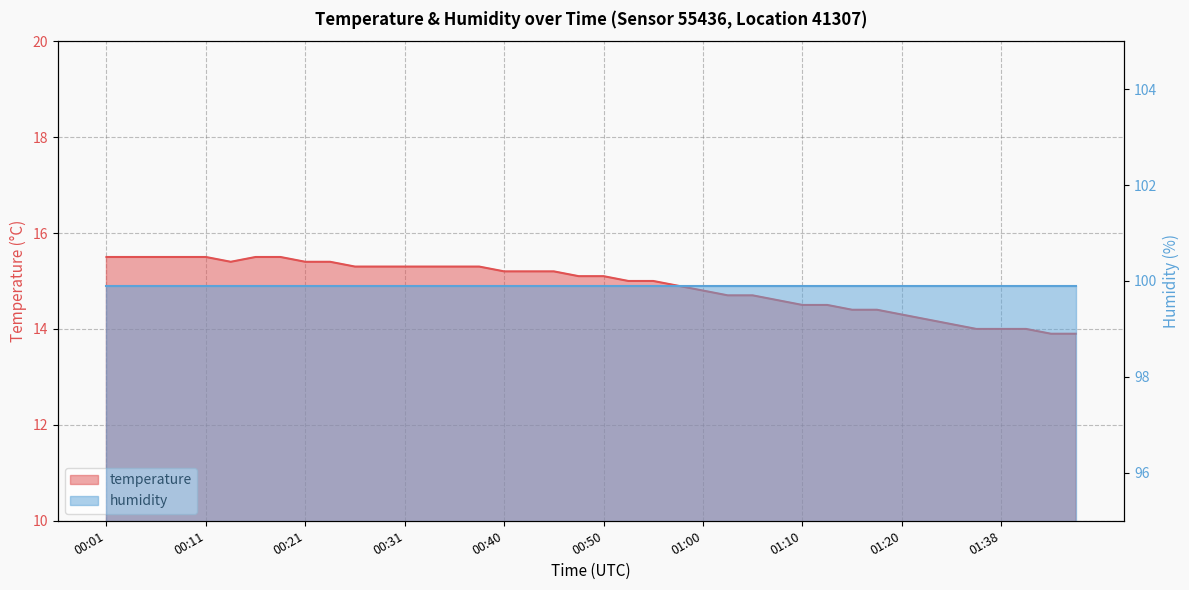

The value at 00:55 is 26.3. True or false?

False